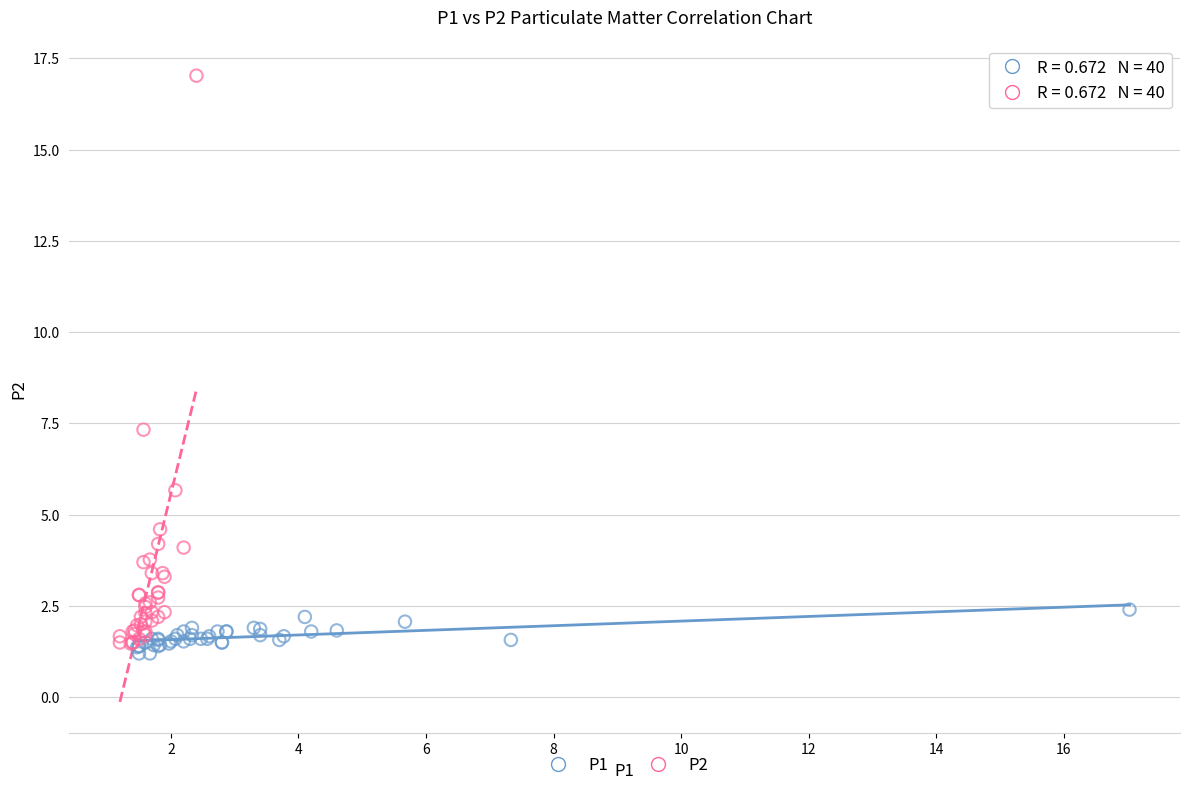

What are all the series names shown in the legend?

P1, P2